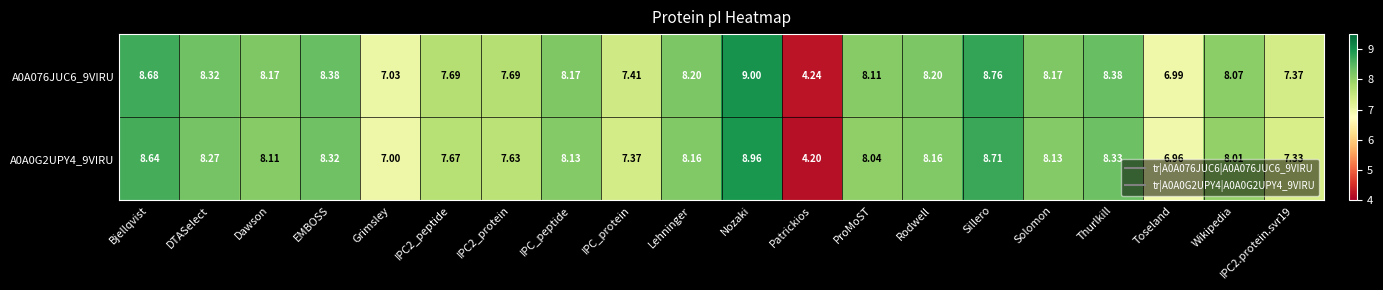

Where is A0A0G2UPY4_9VIRU nearest to the value 6?

Toseland